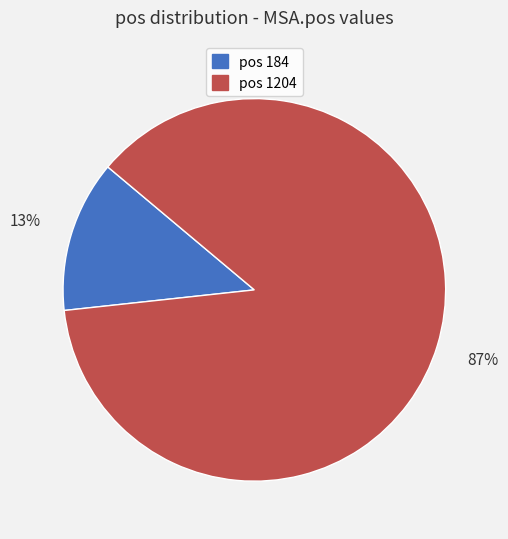

How many segments does this pie chart have?

2